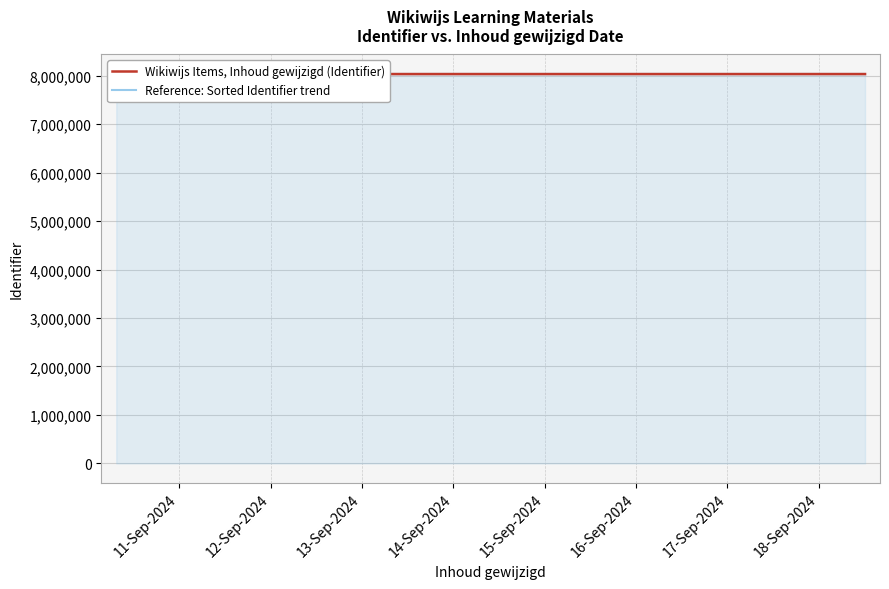

Which category has the highest value across all series?

17-Sep-2024